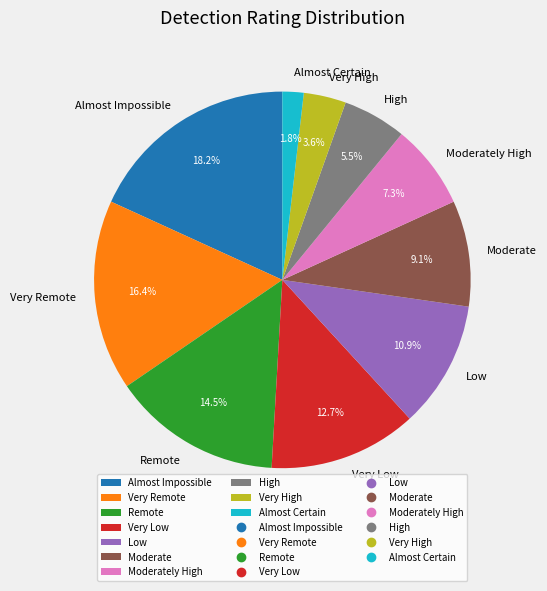

Is it true that Very Remote is 6% of the pie?

False